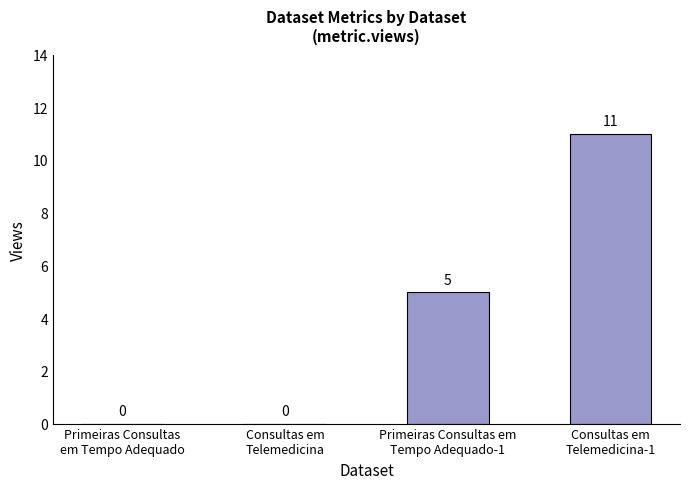

How many values are between 0 and 11?

4